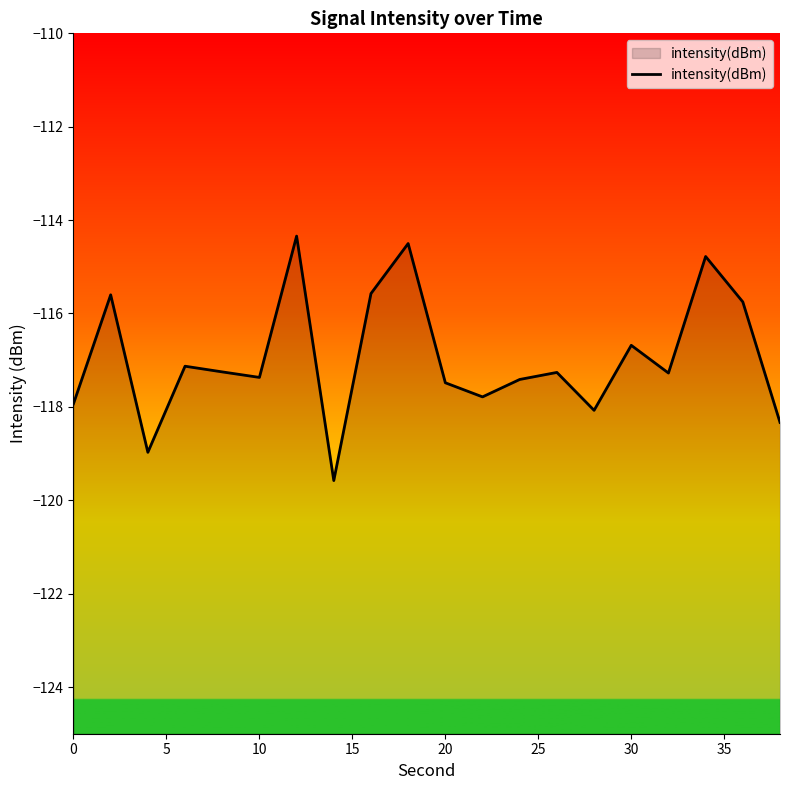

Read the value at 20.

-117.5